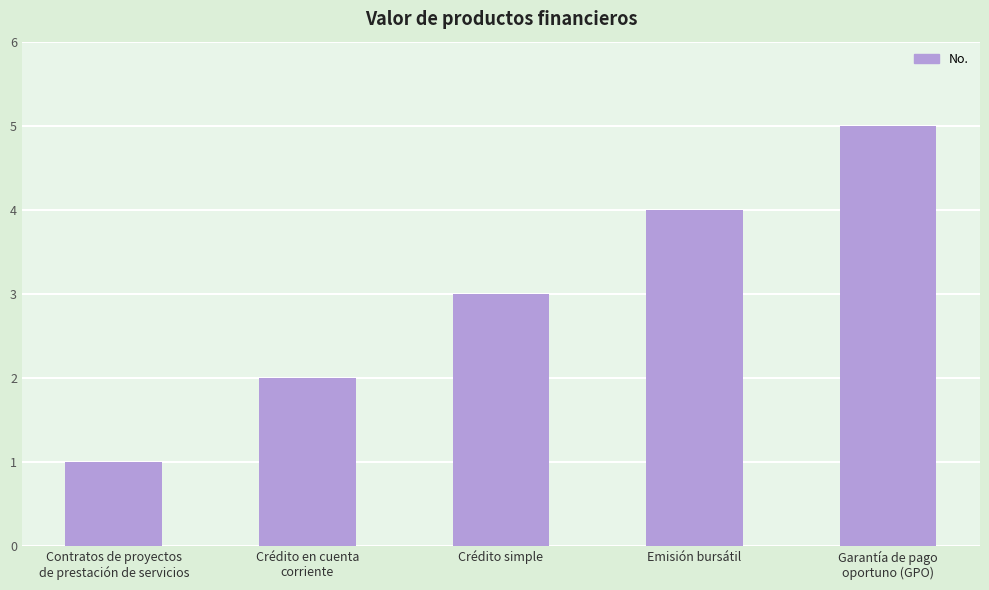

How many categories are shown in the chart?

5